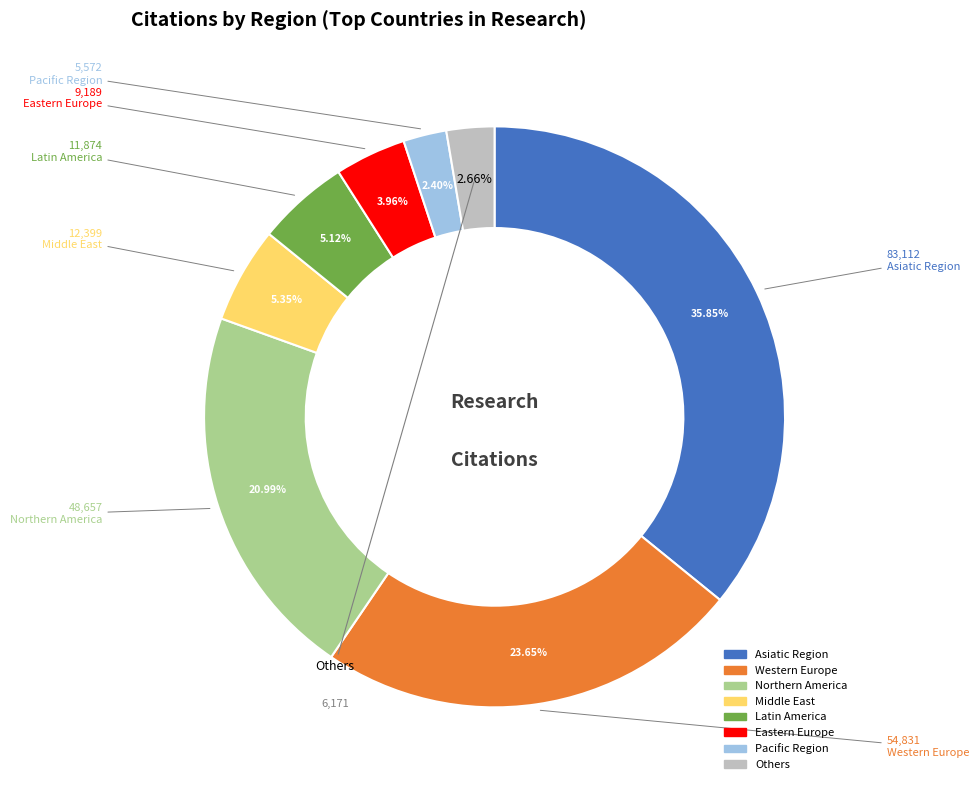

To the nearest percent, what is the difference between the largest and smallest slice percentages?

33%